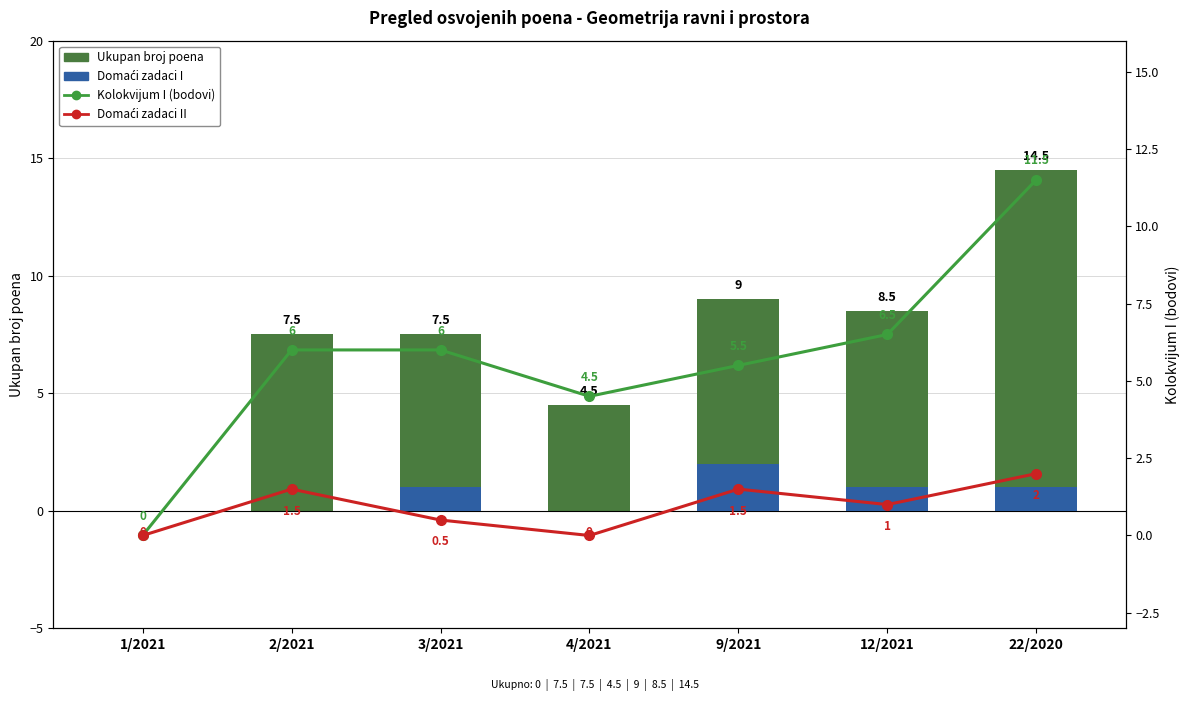

Reading left to right, what are all the values shown in this chart?

Ukupan broj poena: 0.0	7.5	7.5	4.5	9.0	8.5	14.5
Domaći zadaci I: 0.0	0.0	1.0	0.0	2.0	1.0	1.0
Kolokvijum I (bodovi): 0.0	6.0	6.0	4.5	5.5	6.5	11.5
Domaći zadaci II: 0.0	1.5	0.5	0.0	1.5	1.0	2.0